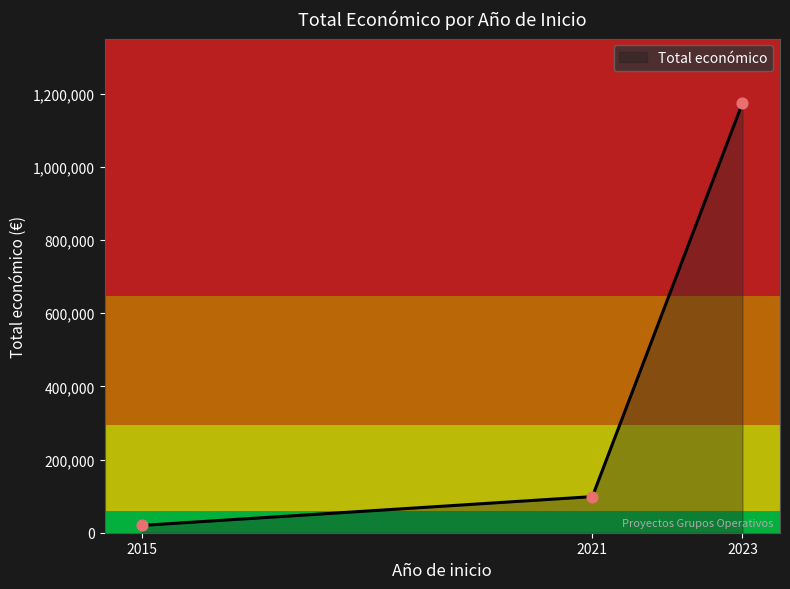

Approximately how many times larger is the value at 2021 compared to 2015?

4.9